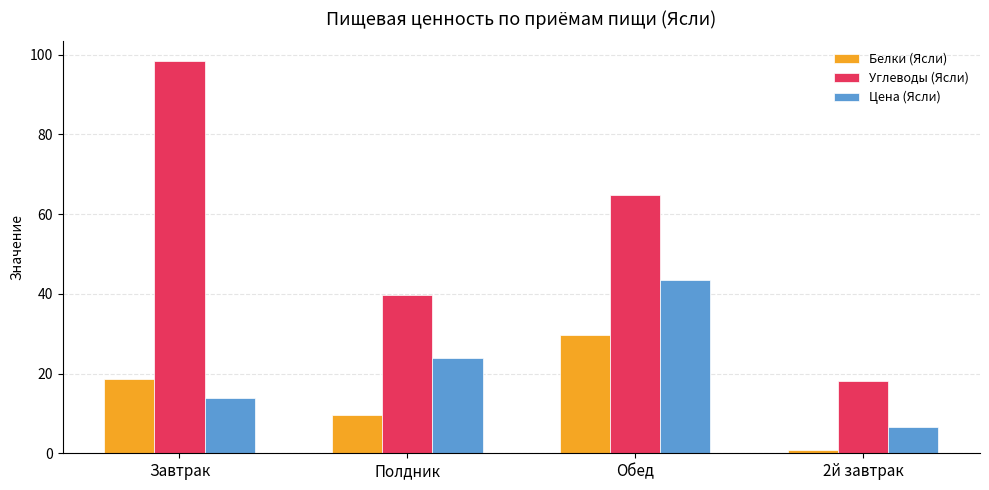

True or false: Углеводы (Ясли) has a value of 98.5 at Завтрак.

True